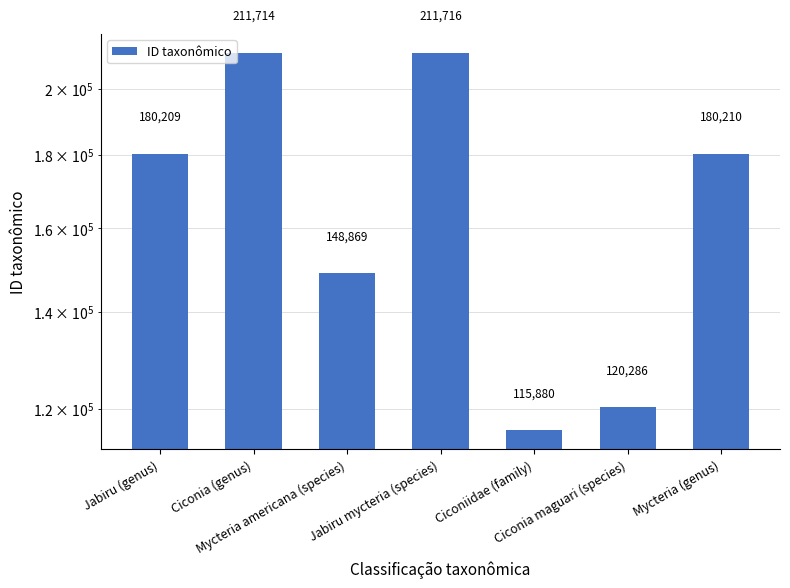

What is the difference between the maximum and minimum values?

95836